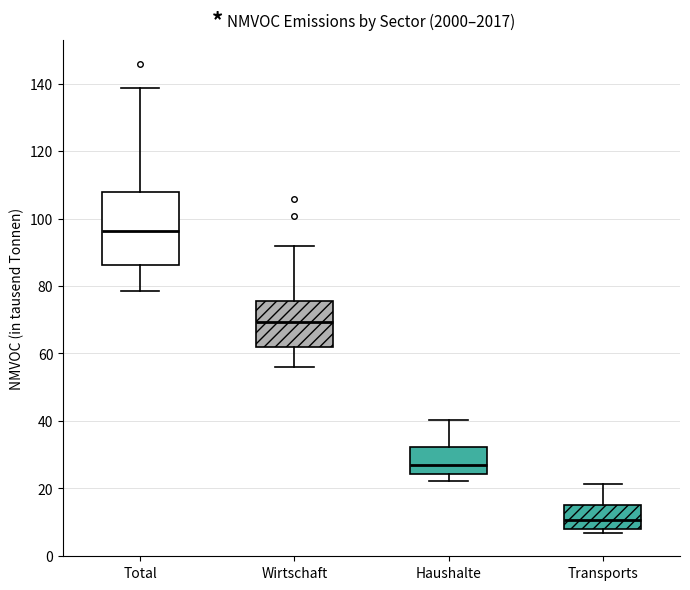

Reading left to right, transcribe this box plot: for each box, give where its median line is, the range the box spans, and where its two whiskers end, as read against the y-axis. The values are not printed on the chart, so give them approximately, as read against the axis.

Total: median 96, box 86 to 108, whiskers 78 to 138
Wirtschaft: median 70, box 62 to 76, whiskers 56 to 92
Haushalte: median 26, box 24 to 32, whiskers 22 to 40
Transports: median 10, box 8 to 16, whiskers 6 to 22